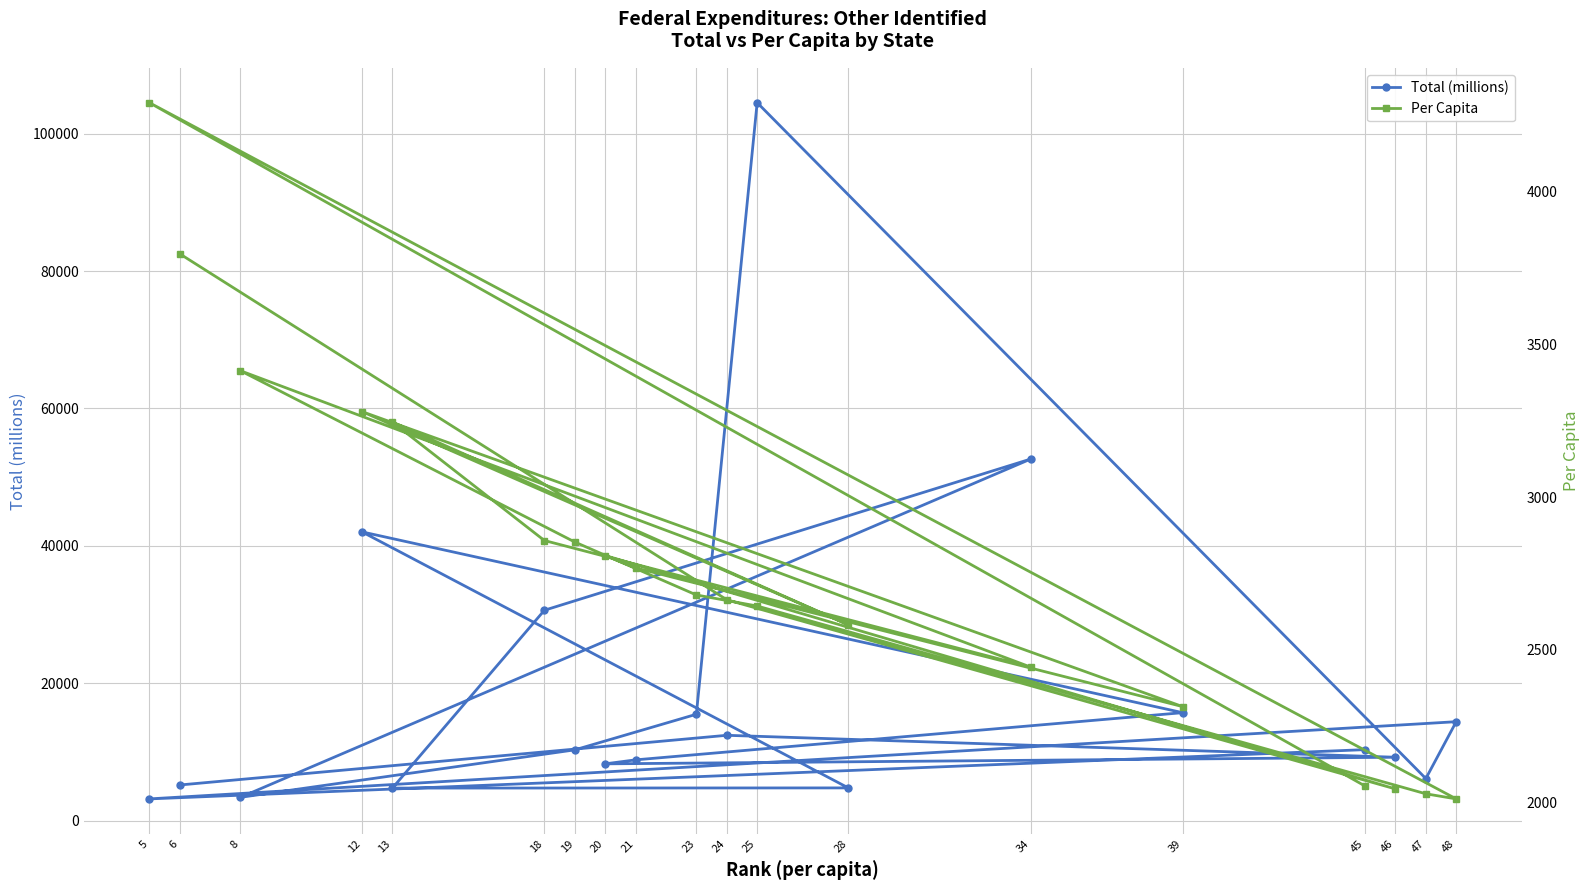

Does the chart display data point markers on the line(s)?

Yes